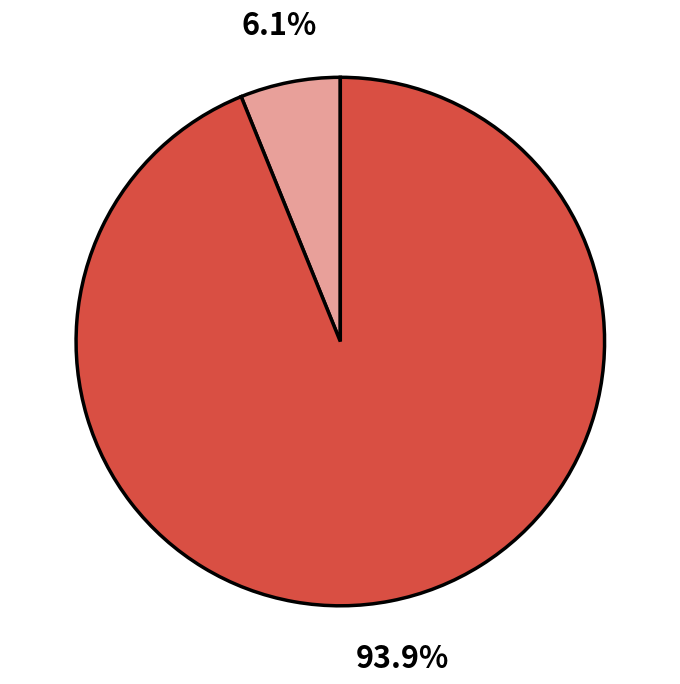

To the nearest percent, what is the difference between the largest and smallest slice percentages?

88%